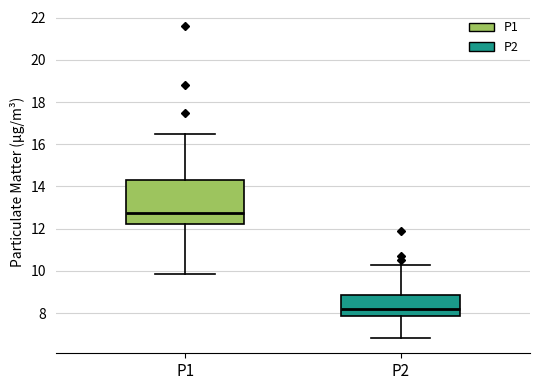

Reading left to right, transcribe this box plot: for each box, give where its median line is, the range the box spans, and where its two whiskers end, as read against the y-axis. The values are not printed on the chart, so give them approximately, as read against the axis.

P1: median 12.8, box 12.2 to 14.4, whiskers 9.8 to 16.4
P2: median 8.2, box 7.8 to 8.8, whiskers 6.8 to 10.2